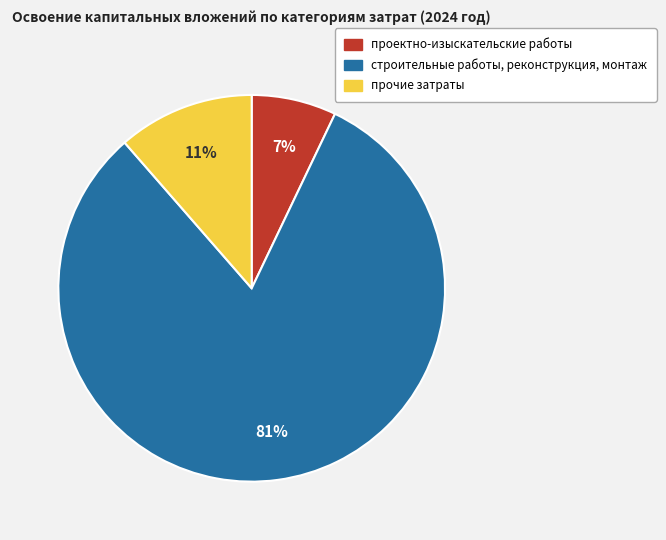

To the nearest percent, what is the average slice percentage?

33%